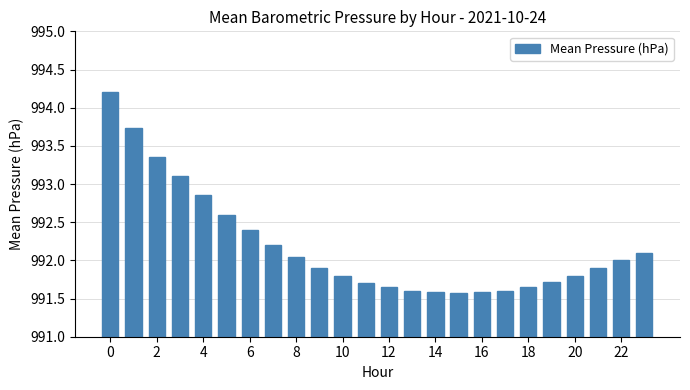

What is the difference between the second highest and minimum values?

2.2